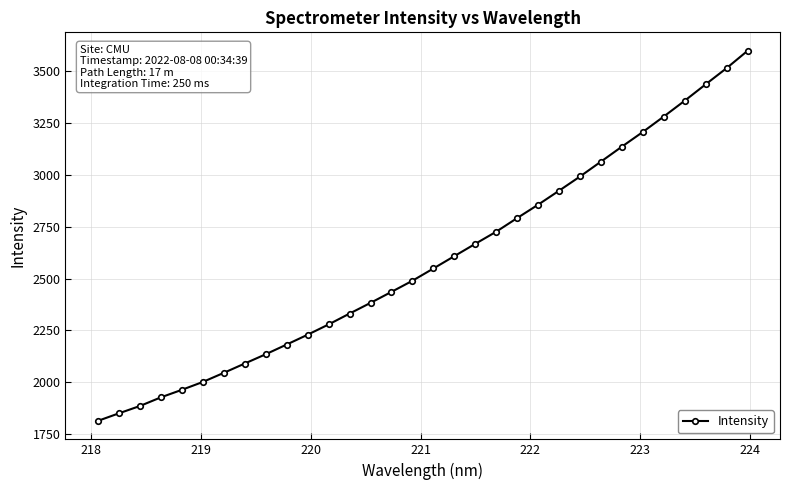

How many series are shown in this chart?

1